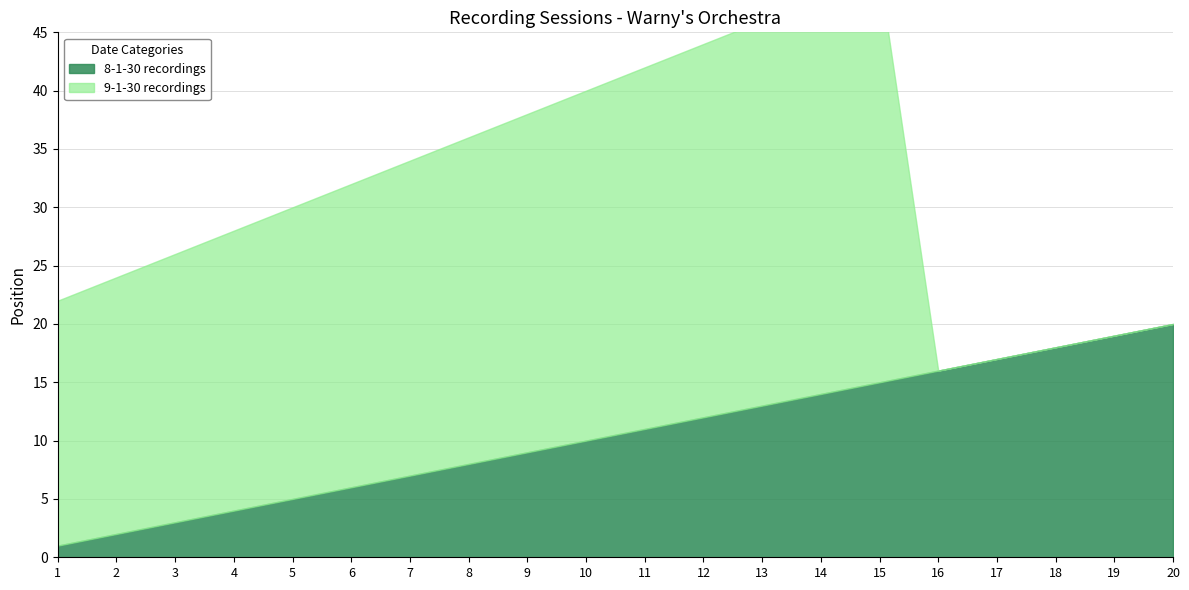

What are all the series names shown in the legend?

8-1-30 recordings, 9-1-30 recordings